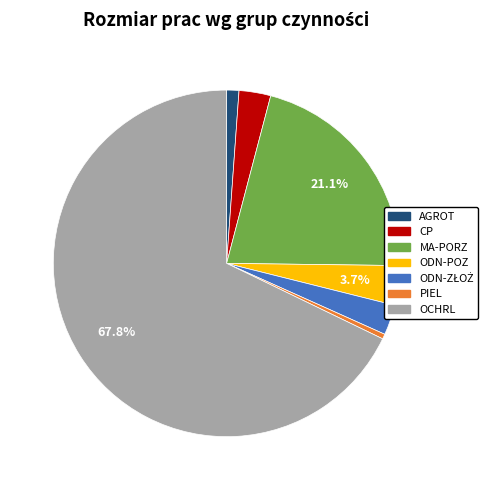

How many segments does this pie chart have?

7